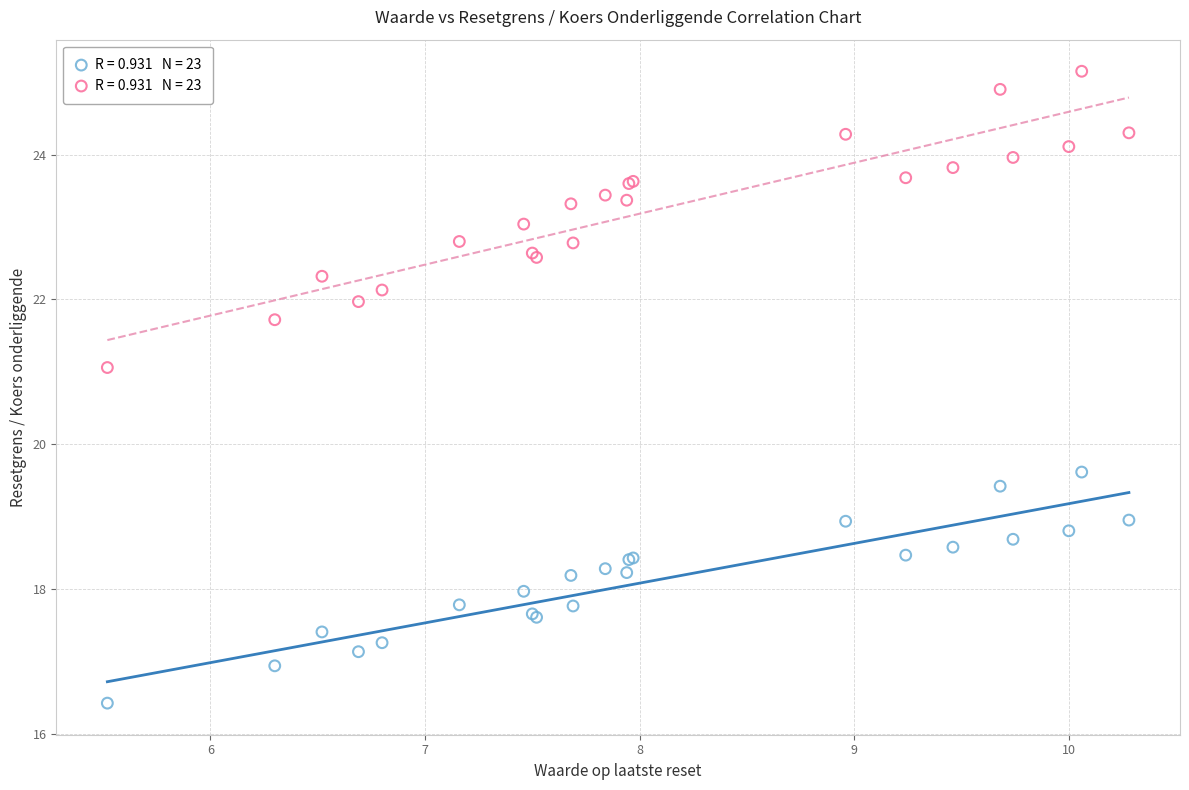

Across all series, what Y value is closest to 20?

19.6